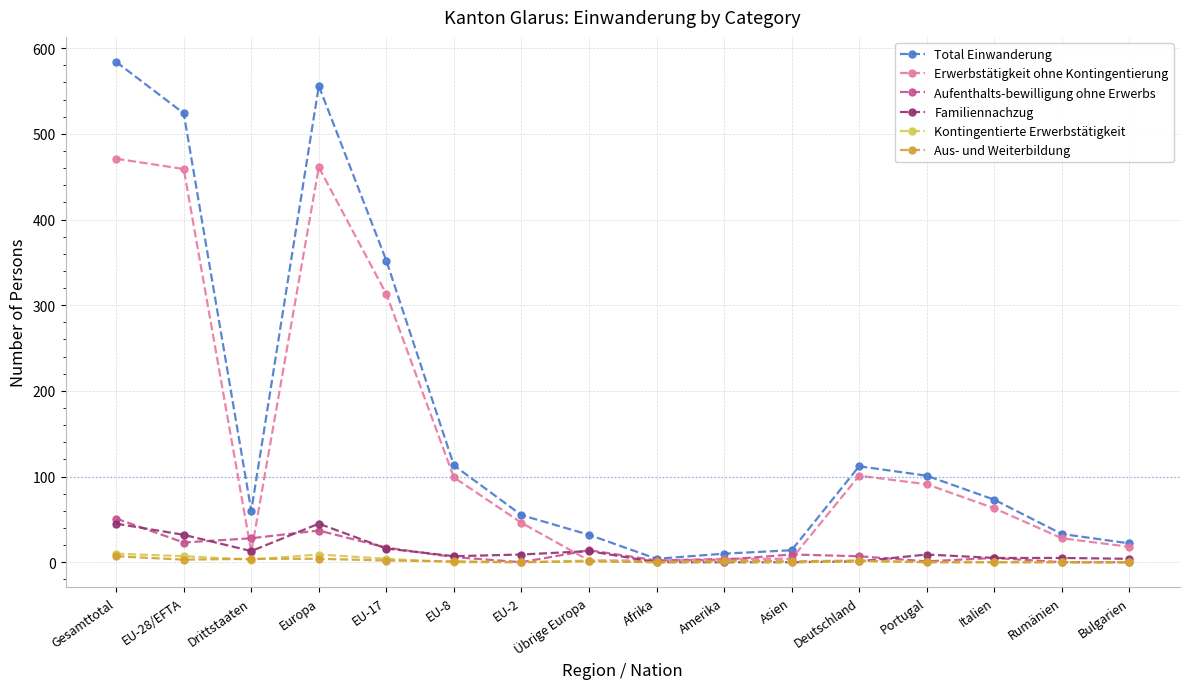

Is the value of Total Einwanderung at EU-8 greater than the value of Familiennachzug at Übrige Europa?

Yes